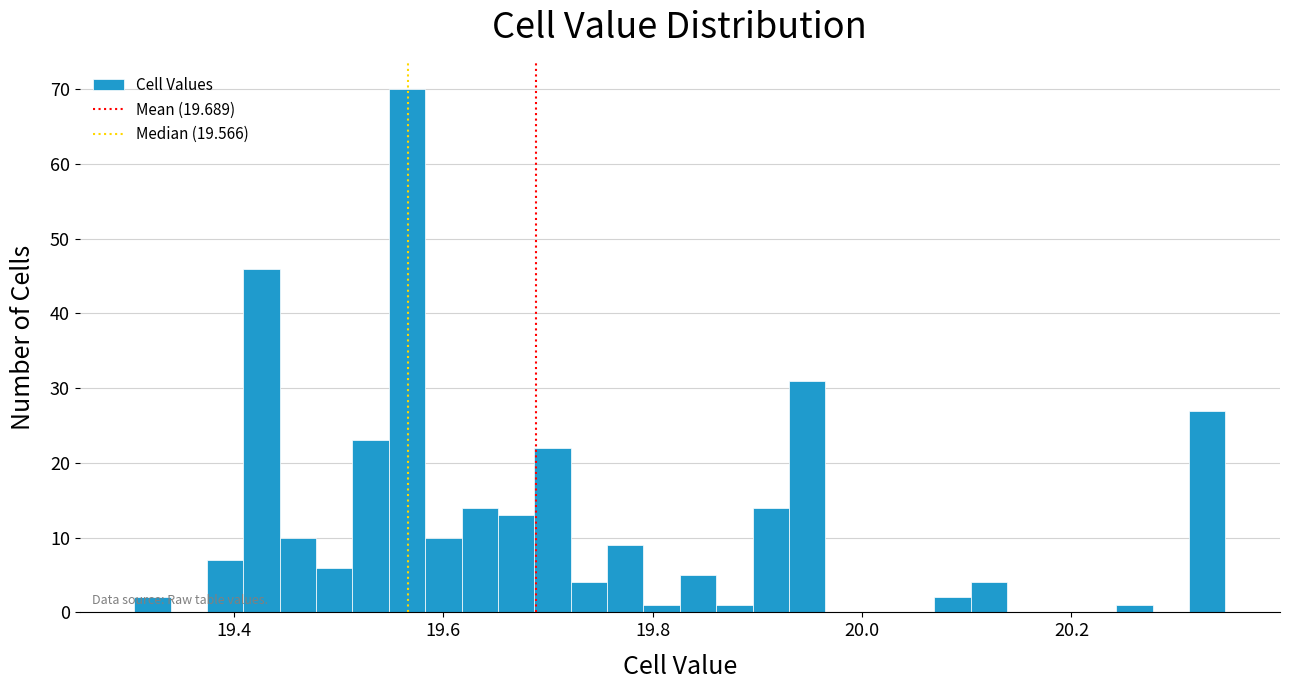

Read against the x-axis, roughly where is the centre of the tallest bar?

19.56